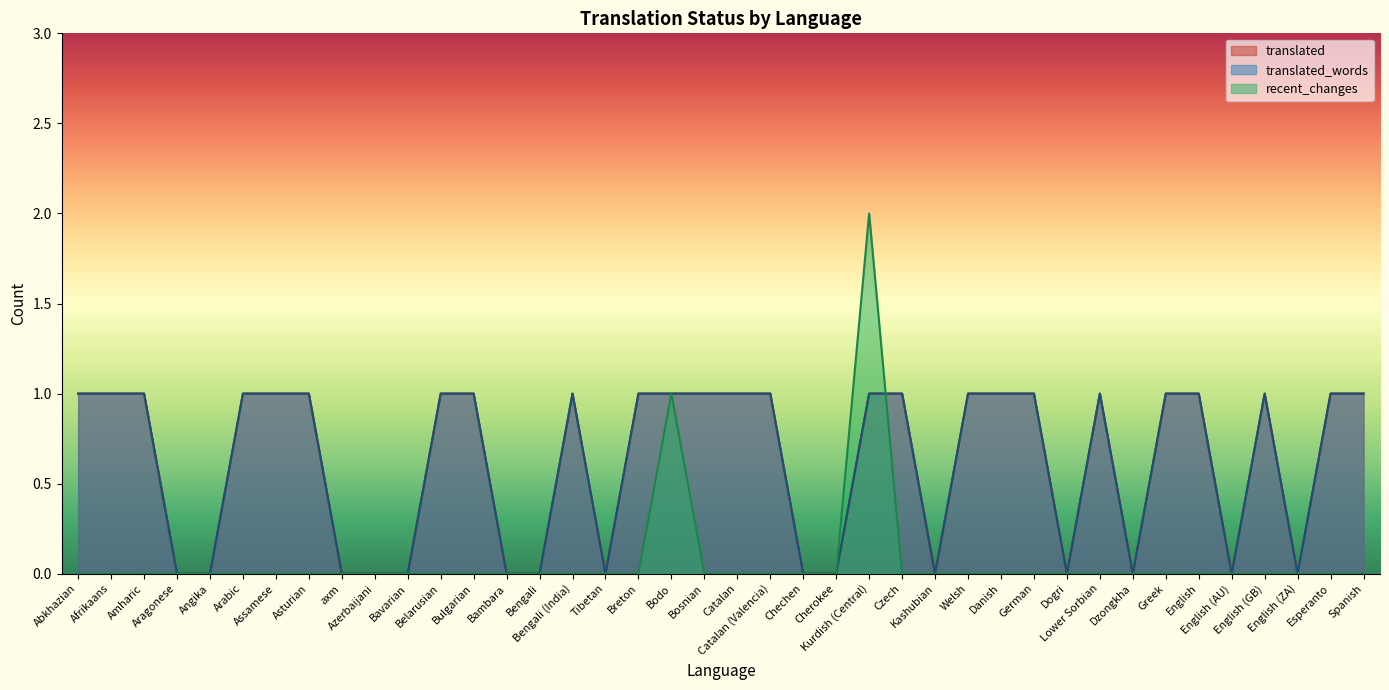

What is the sum of the translated_words values at Chechen and Bosnian?

1